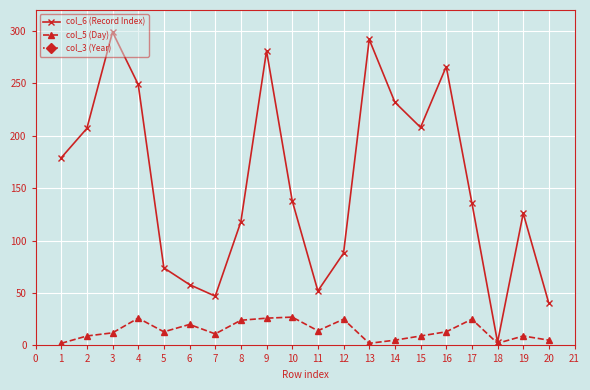

True or false: col_6 (Record Index) and col_3 (Year) intersect in this chart.

False